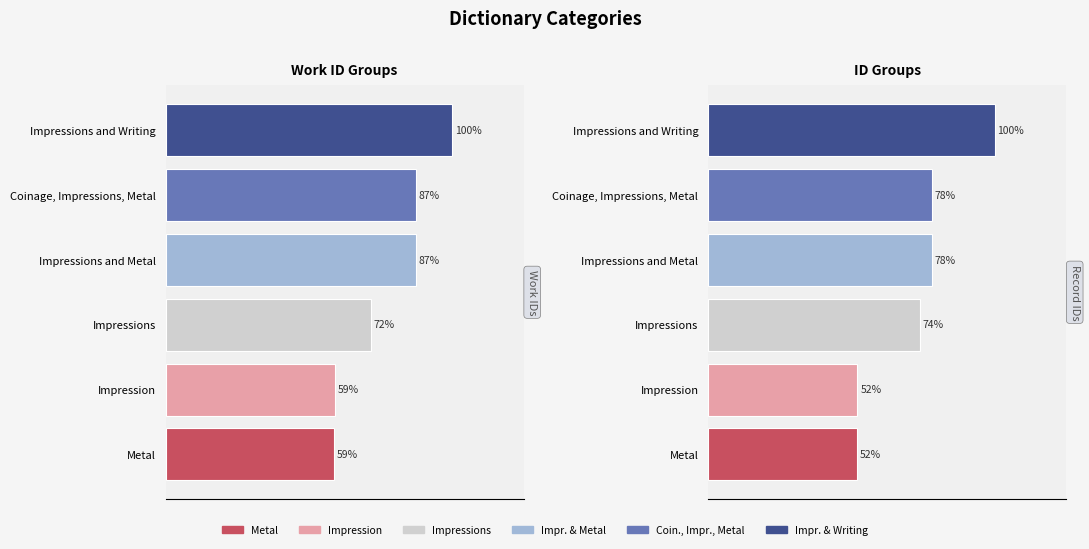

Is it true that Id equals 10867.5 at Coinage, Impressions, Metal?

False